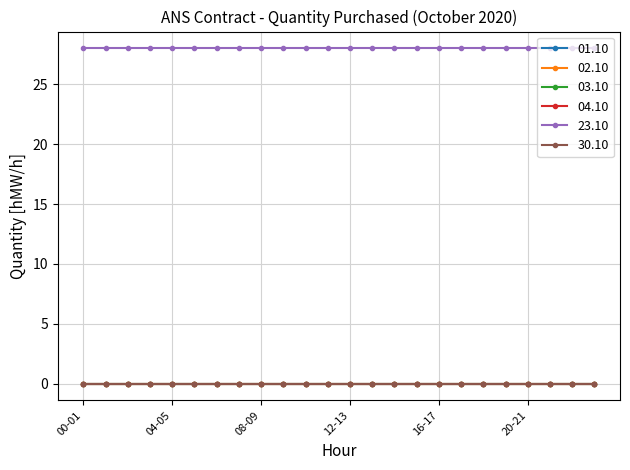

Does the chart have visible grid lines?

Yes